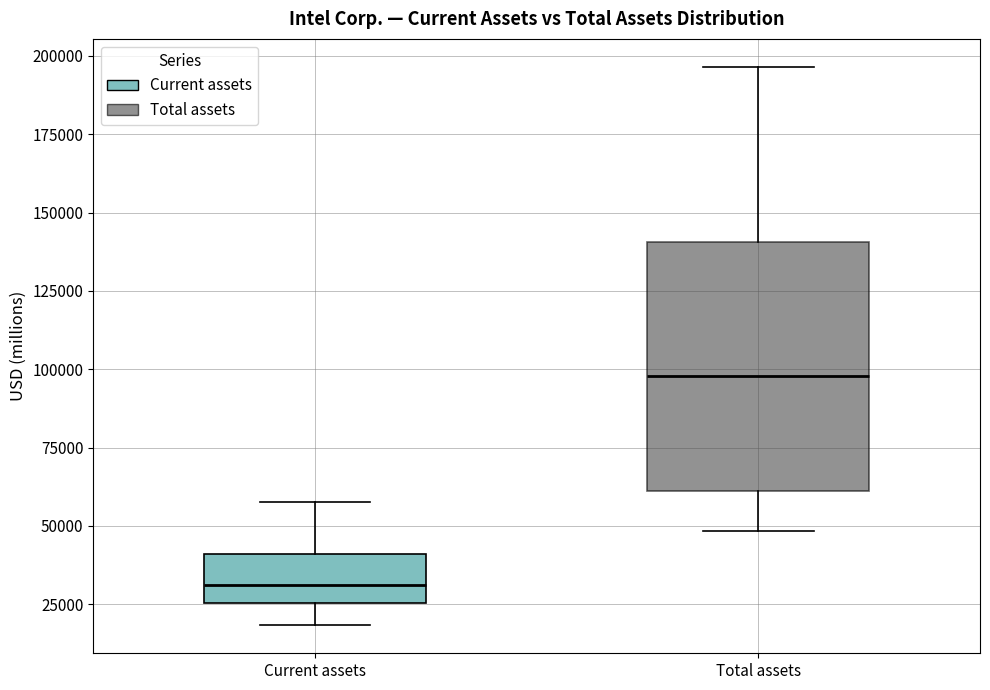

Which box has the highest median line?

Total assets